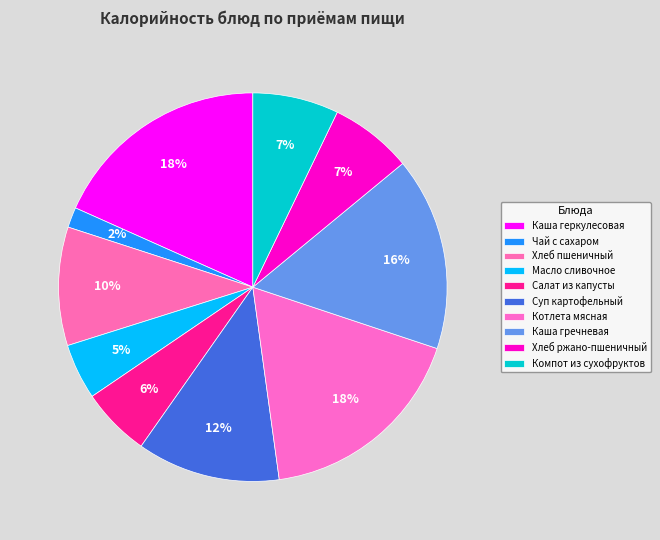

Is the sum of Котлета мясная and Масло сливочное greater than half?

No